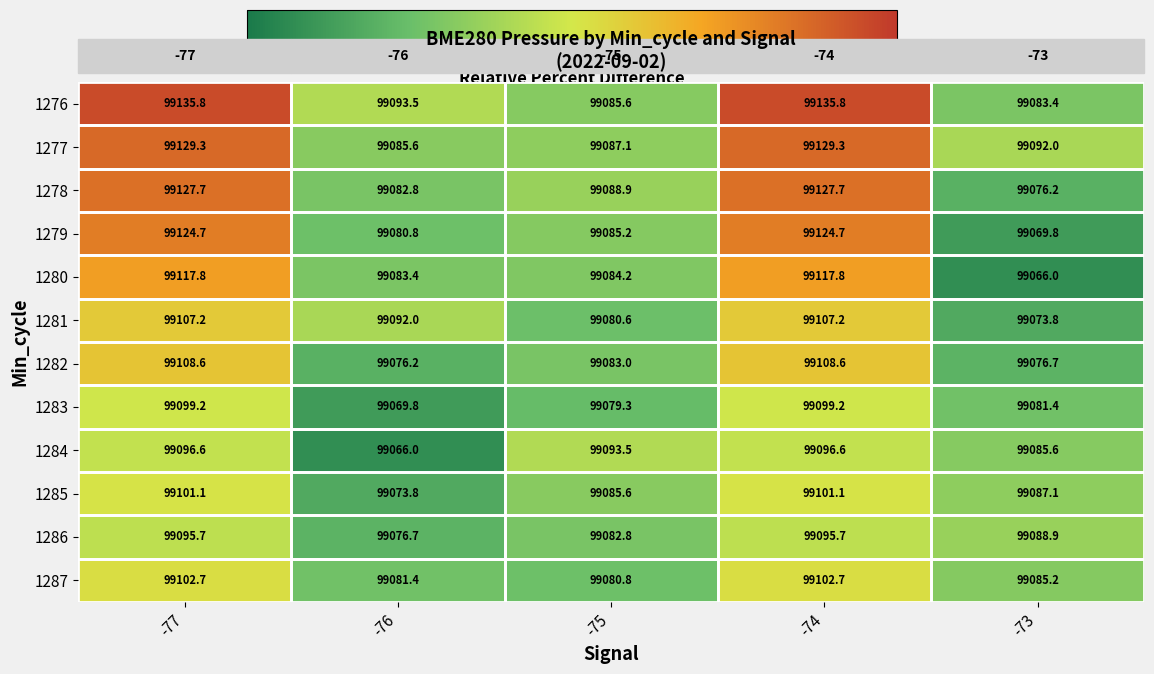

What is the greatest value displayed?

99135.8